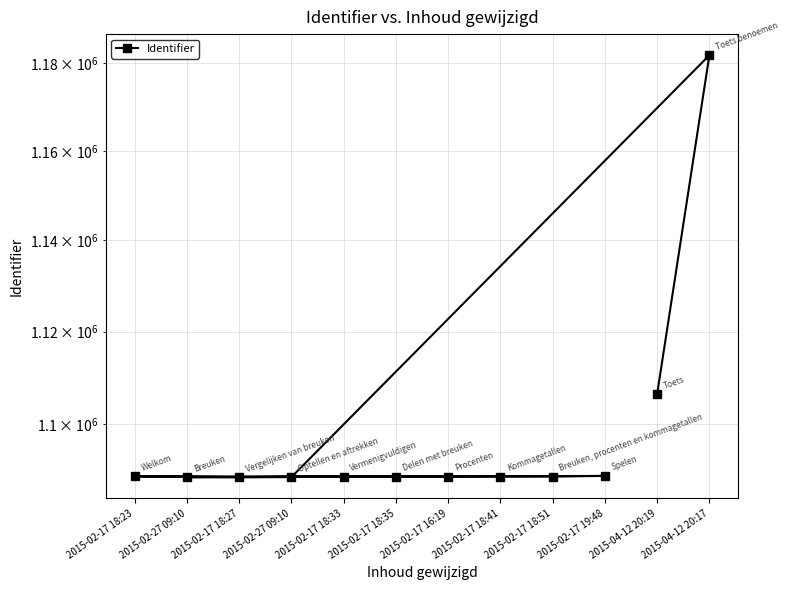

What is the sum of the values at 2015-02-17 18:51 and 2015-02-17 18:33?

2177789